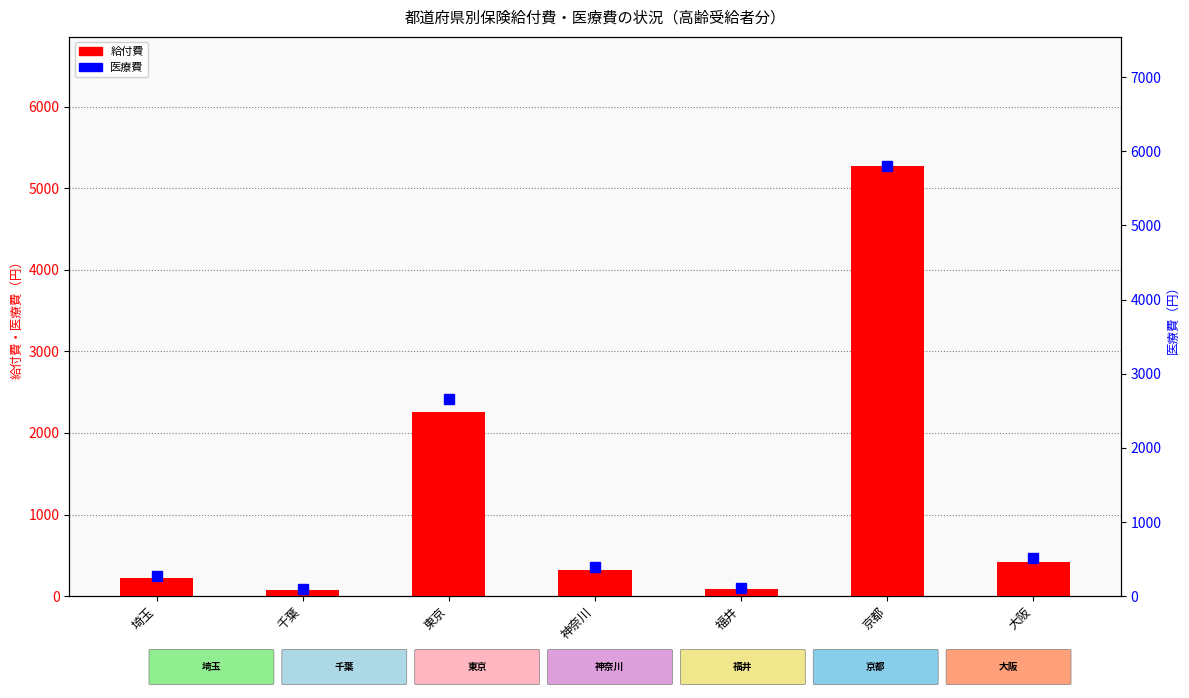

What is the spread (max minus min) of values at 埼玉?

54.8